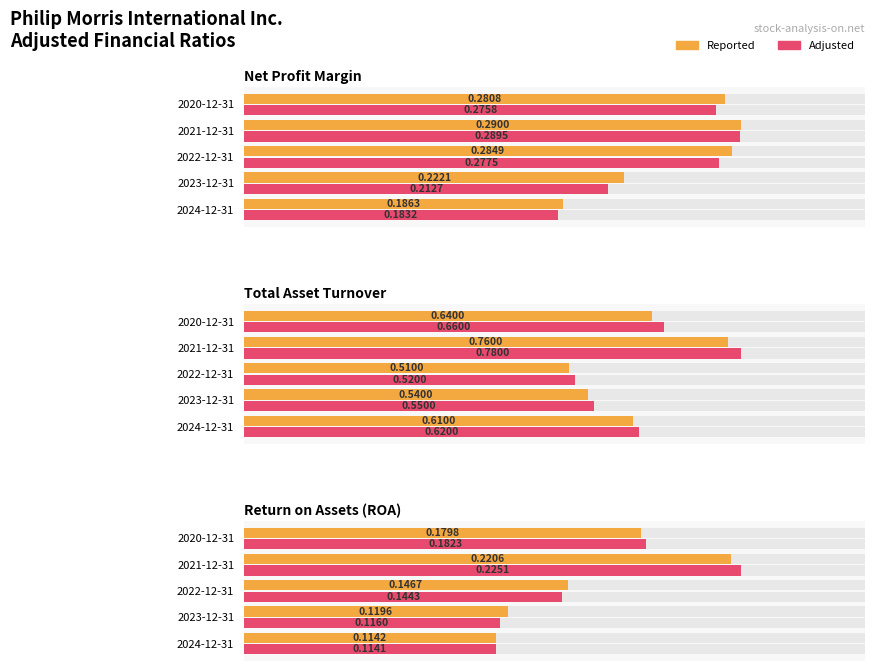

Which series has the largest total across all categories?

Adjusted total asset turnover